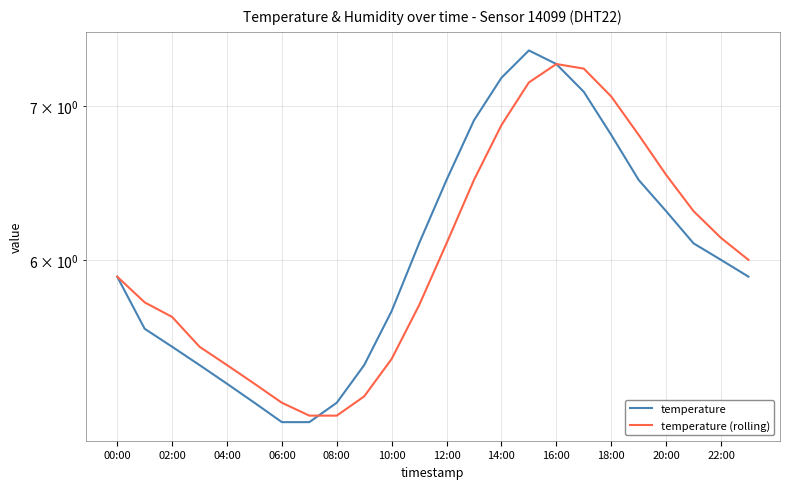

Reading left to right, list all the values displayed in this chart.

temperature: 5.9	5.6	5.5	5.4	5.3	5.2	5.1	5.1	5.2	5.4	5.7	6.1	6.5	6.9	7.2	7.4	7.3	7.1	6.8	6.5	6.3	6.1	6.0	5.9
temperature (rolling): 5.9	5.8	5.7	5.5	5.4	5.3	5.2	5.1	5.1	5.2	5.4	5.7	6.1	6.5	6.9	7.2	7.3	7.3	7.1	6.8	6.5	6.3	6.1	6.0